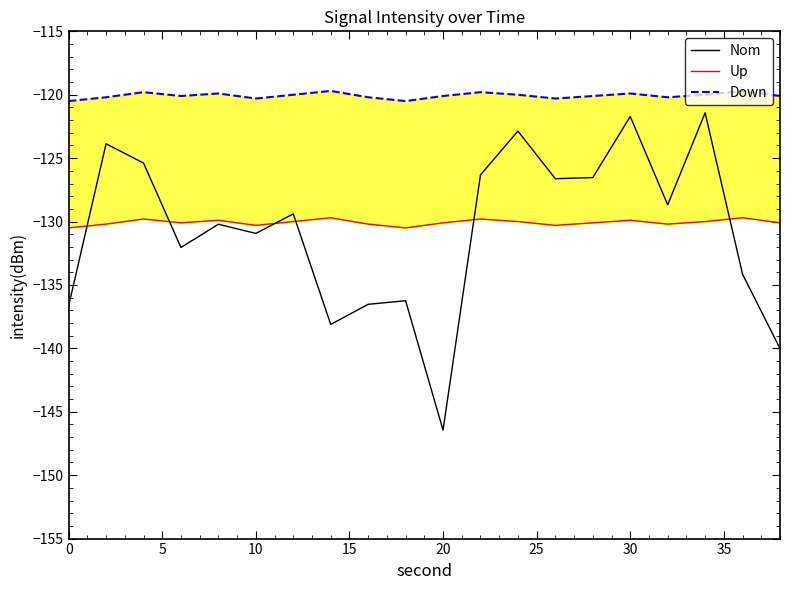

What is the maximum value for Nom?

-121.4